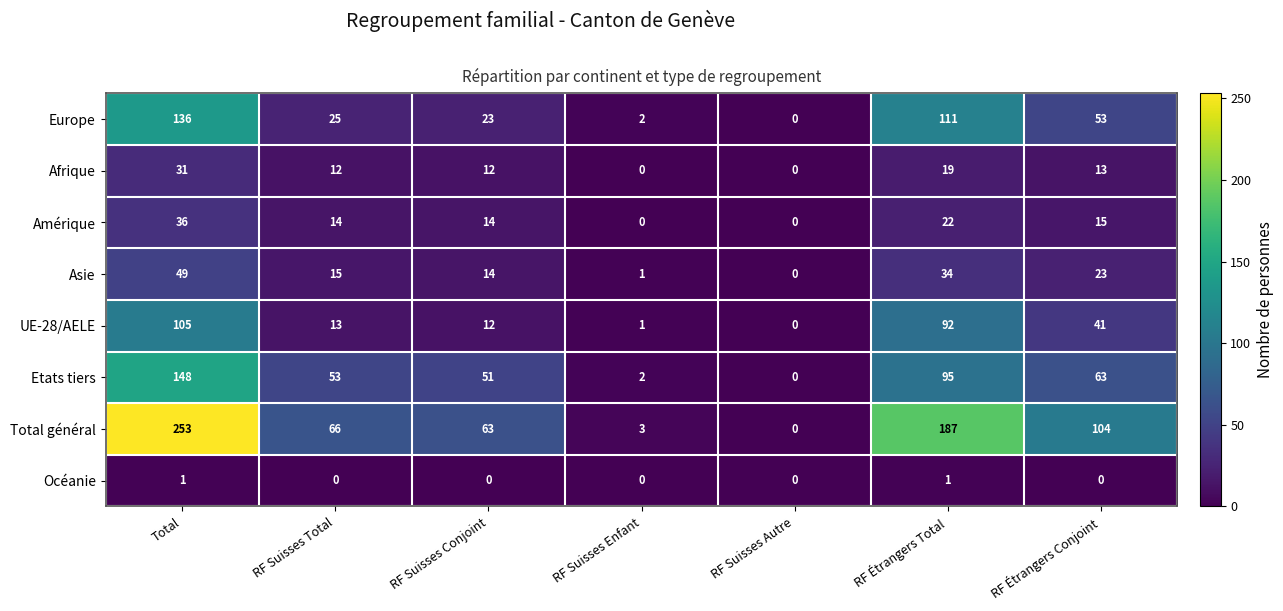

What is the greatest value displayed?

253